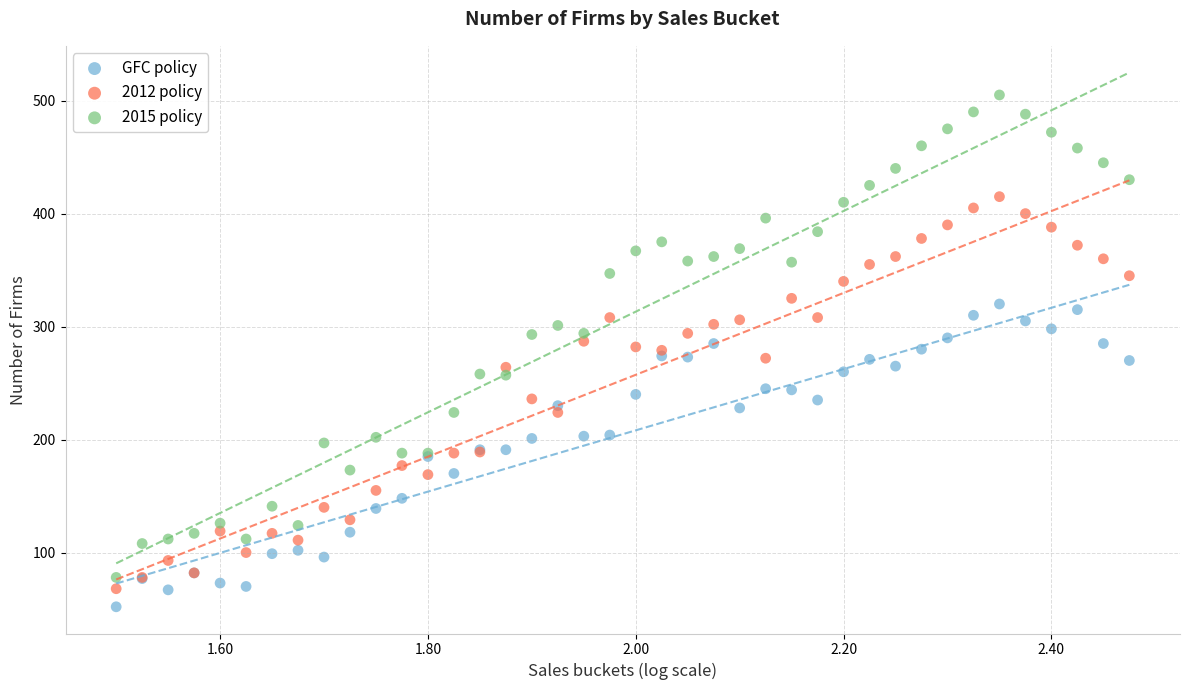

What are all the series names shown in the legend?

GFC policy, 2012 policy, 2015 policy